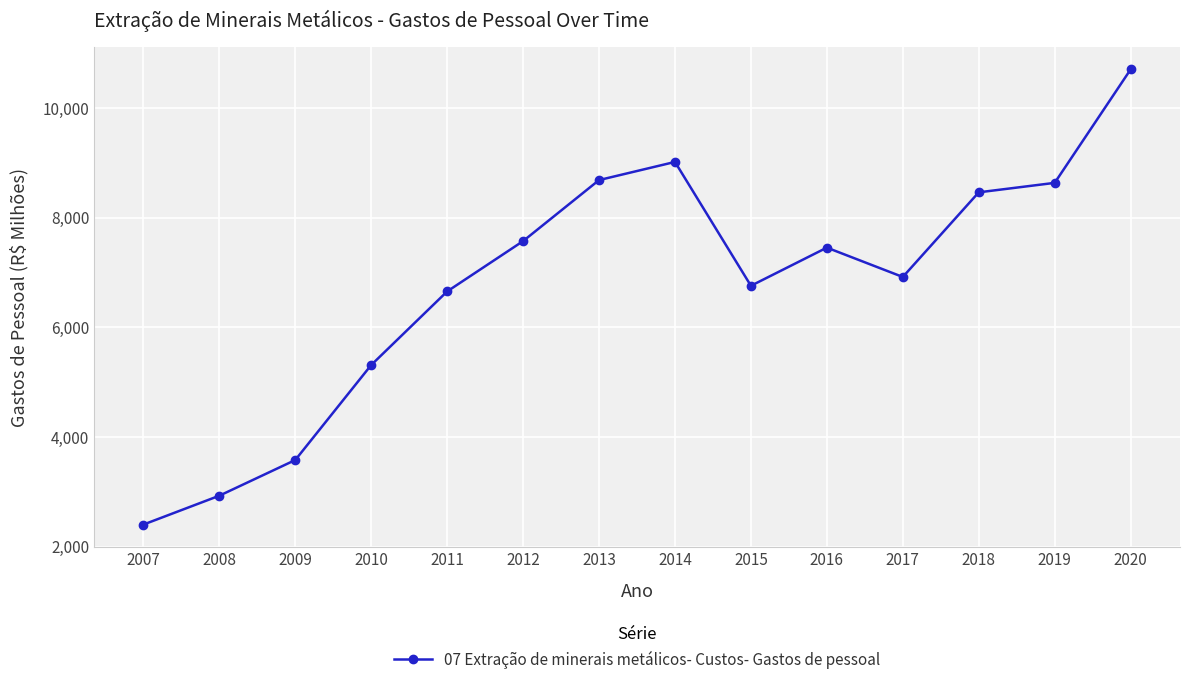

Is it true that the value at 2016 is 7454.4?

True